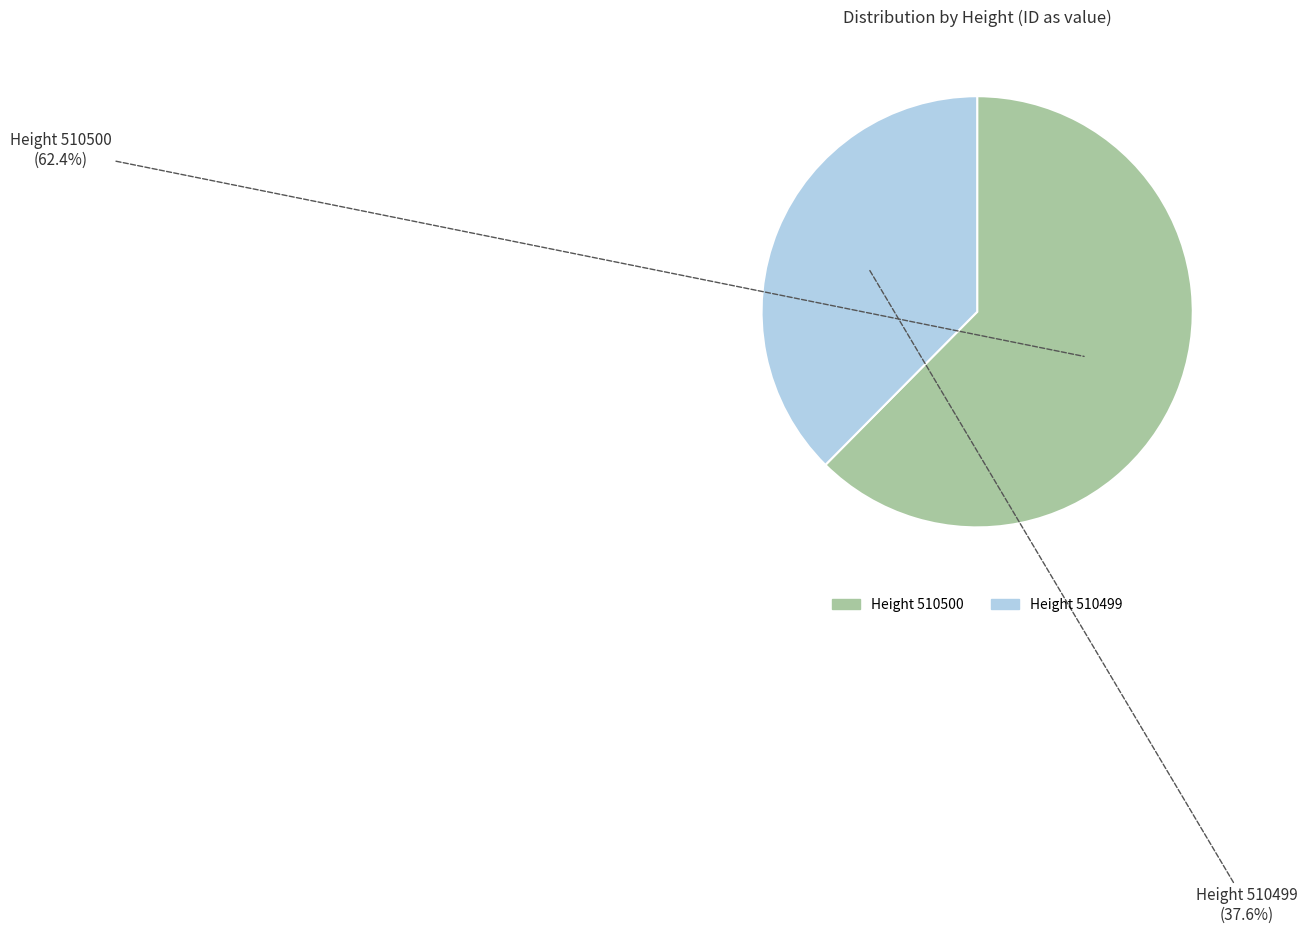

Count the number of slices in the pie.

2